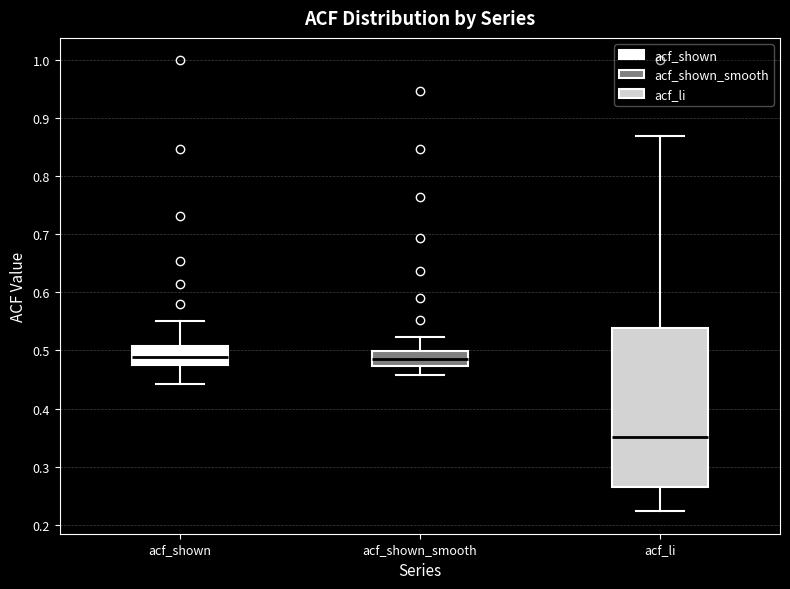

Where does the lower whisker of the box for acf_shown_smooth end on the y-axis? The values are not printed on the chart, so give them approximately, as read against the axis.

0.46